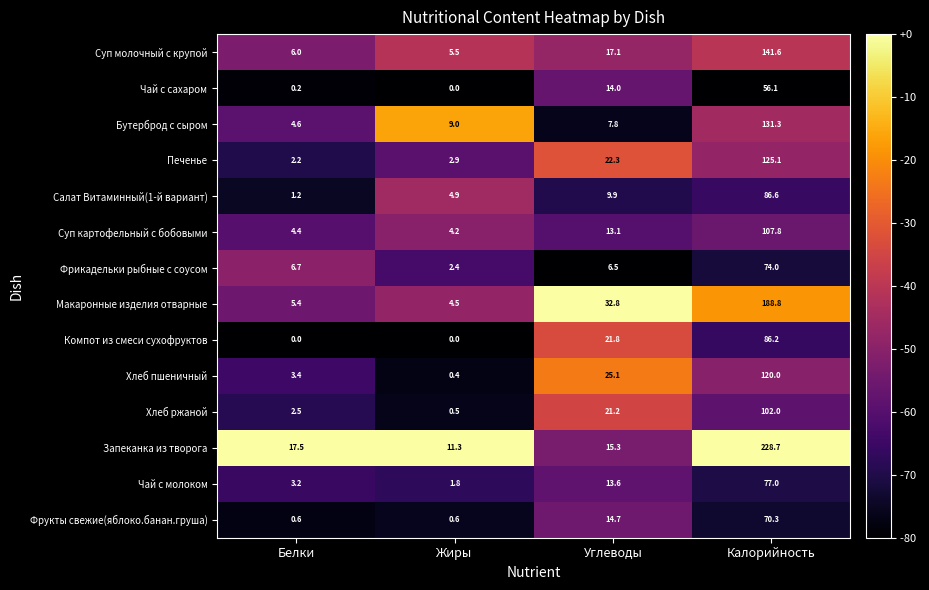

What is the maximum value shown in the chart?

228.7